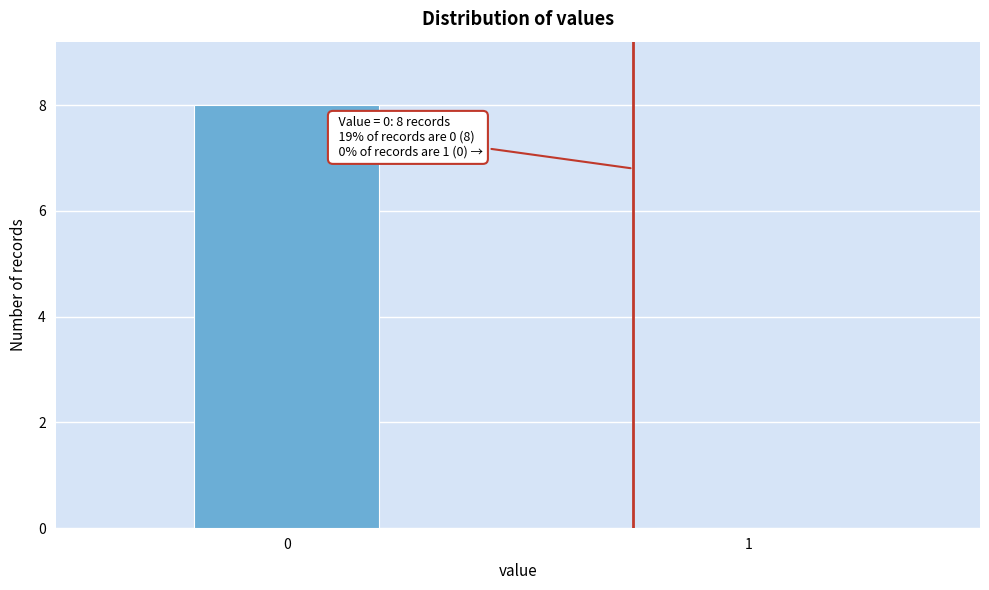

What is the greatest value displayed?

8